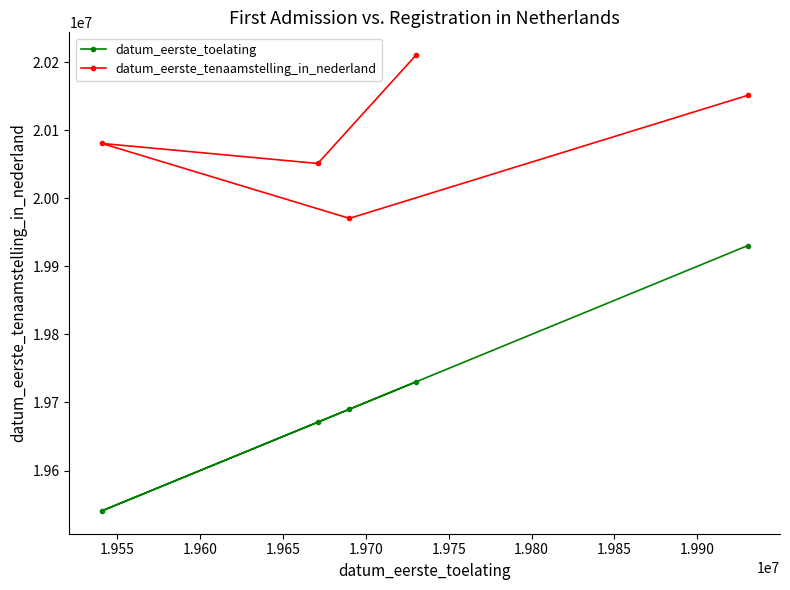

How many lines are shown in the chart?

2